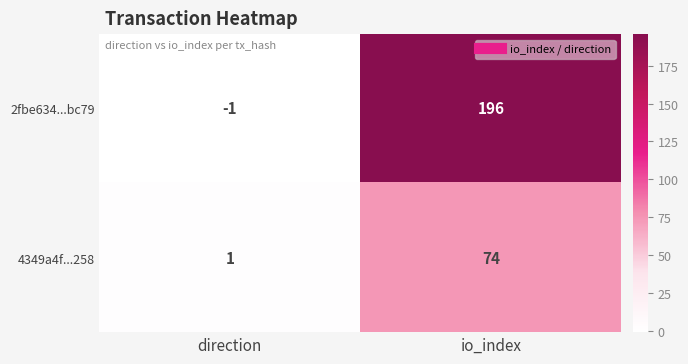

Between direction and io_index, which series saw the biggest shift?

2fbe634...bc79